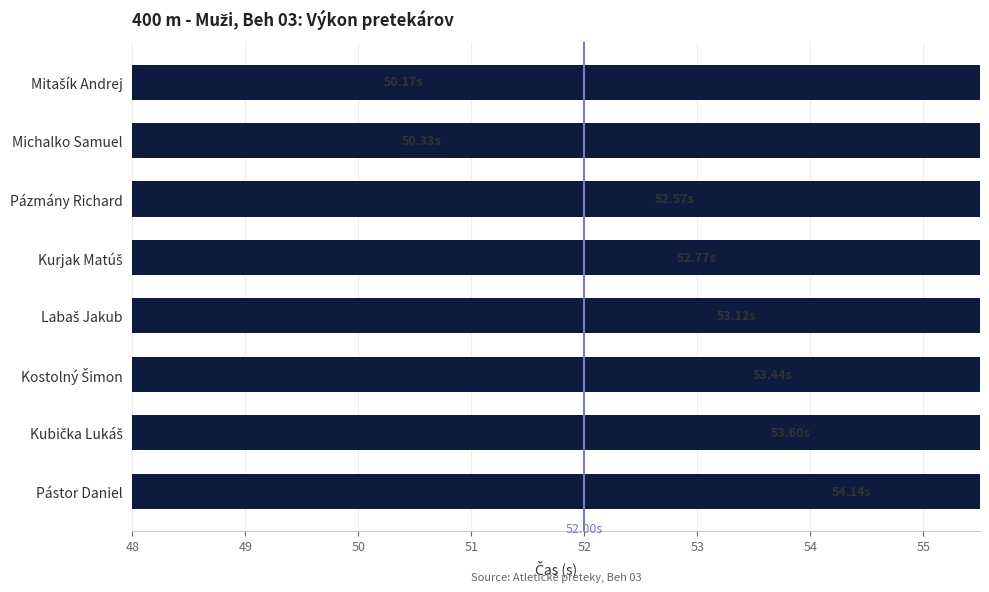

What is the difference between the maximum and minimum values?

4.0